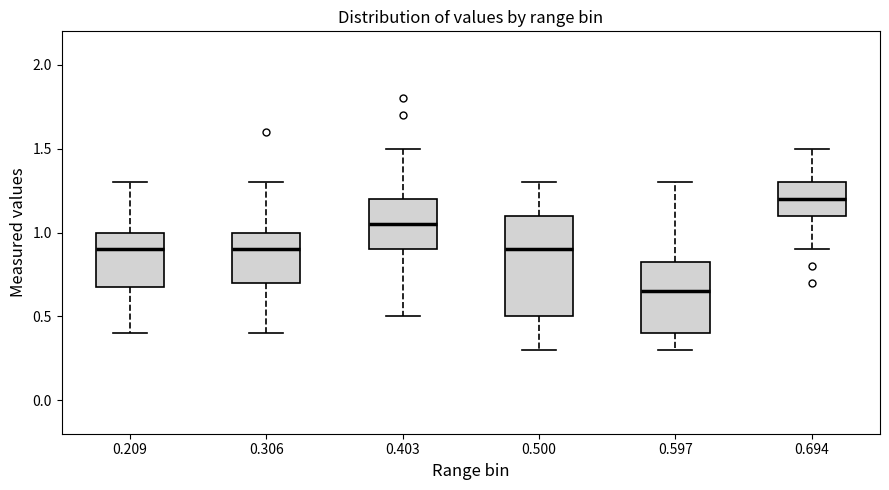

Reading left to right, transcribe this box plot: for each box, give where its median line is, the range the box spans, and where its two whiskers end, as read against the y-axis. The values are not printed on the chart, so give them approximately, as read against the axis.

0.209: median 0.90, box 0.70 to 1.00, whiskers 0.40 to 1.30
0.306: median 0.90, box 0.70 to 1.00, whiskers 0.40 to 1.30
0.403: median 1.05, box 0.90 to 1.20, whiskers 0.50 to 1.50
0.500: median 0.90, box 0.50 to 1.10, whiskers 0.30 to 1.30
0.597: median 0.65, box 0.40 to 0.85, whiskers 0.30 to 1.30
0.694: median 1.20, box 1.10 to 1.30, whiskers 0.90 to 1.50